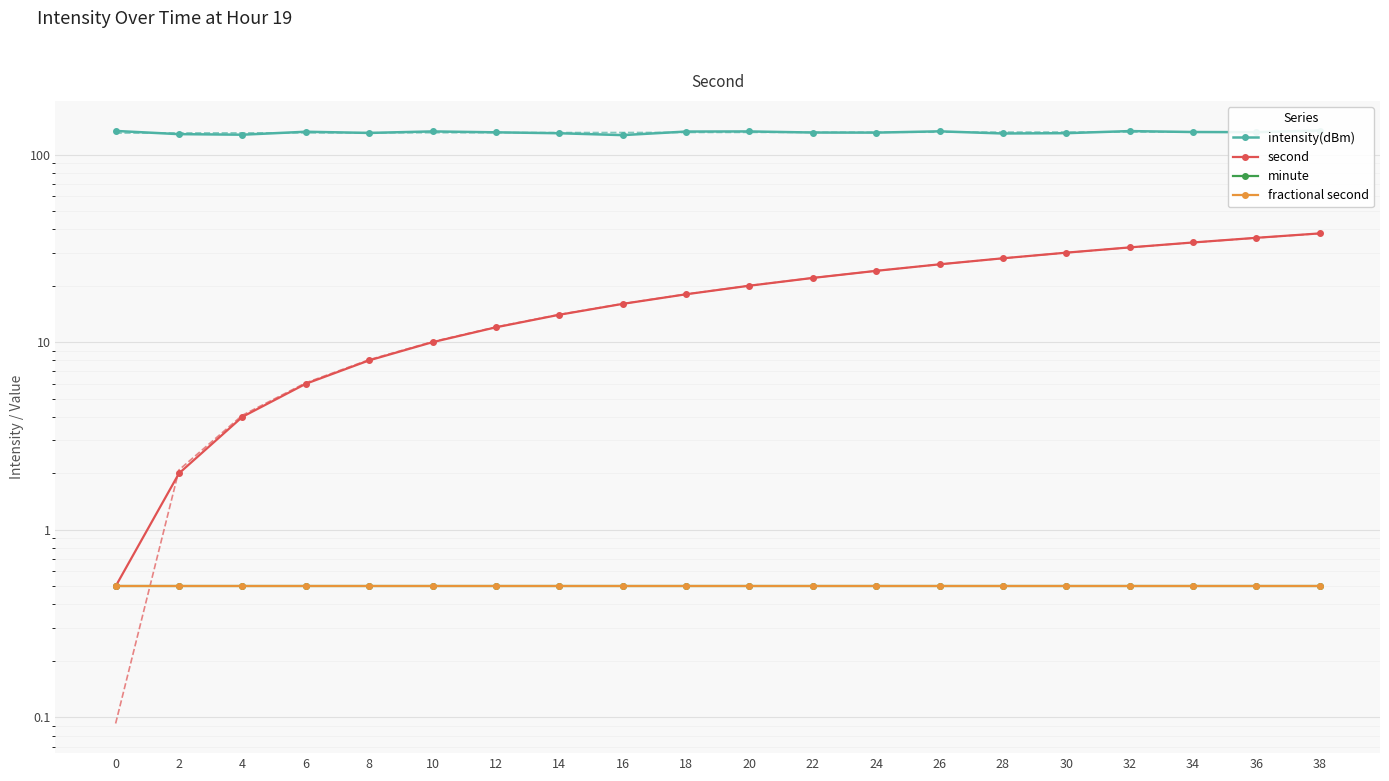

Reading left to right, list all the values displayed in this chart.

intensity(dBm): 0=133.6	2=128.5	4=127.6	6=132.3	8=130.4	10=132.8	12=131.4	14=129.9	16=127.0	18=132.6	20=132.8	22=131.0	24=130.9	26=133.0	28=129.5	30=130.0	32=133.4	34=131.9	36=131.6	38=134.3
second: 0=0.5	2=2.0	4=4.0	6=6.0	8=8.0	10=10.0	12=12.0	14=14.0	16=16.0	18=18.0	20=20.0	22=22.0	24=24.0	26=26.0	28=28.0	30=30.0	32=32.0	34=34.0	36=36.0	38=38.0
minute: 0=0.5	2=0.5	4=0.5	6=0.5	8=0.5	10=0.5	12=0.5	14=0.5	16=0.5	18=0.5	20=0.5	22=0.5	24=0.5	26=0.5	28=0.5	30=0.5	32=0.5	34=0.5	36=0.5	38=0.5
fractional second: 0=0.5	2=0.5	4=0.5	6=0.5	8=0.5	10=0.5	12=0.5	14=0.5	16=0.5	18=0.5	20=0.5	22=0.5	24=0.5	26=0.5	28=0.5	30=0.5	32=0.5	34=0.5	36=0.5	38=0.5